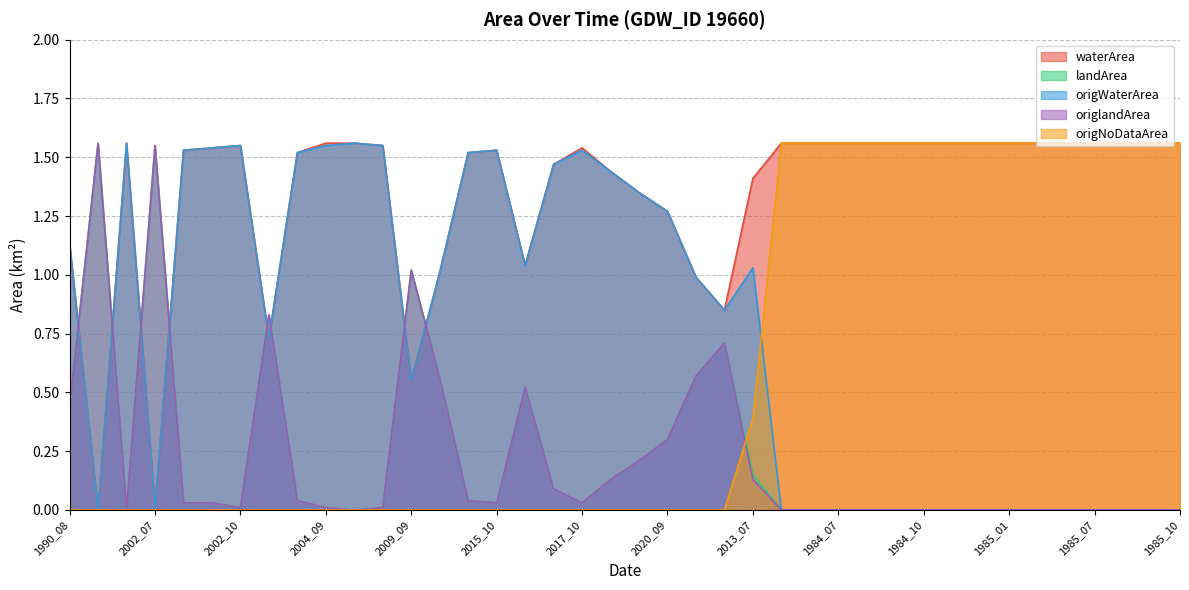

What position from the right is 1984_05?

15